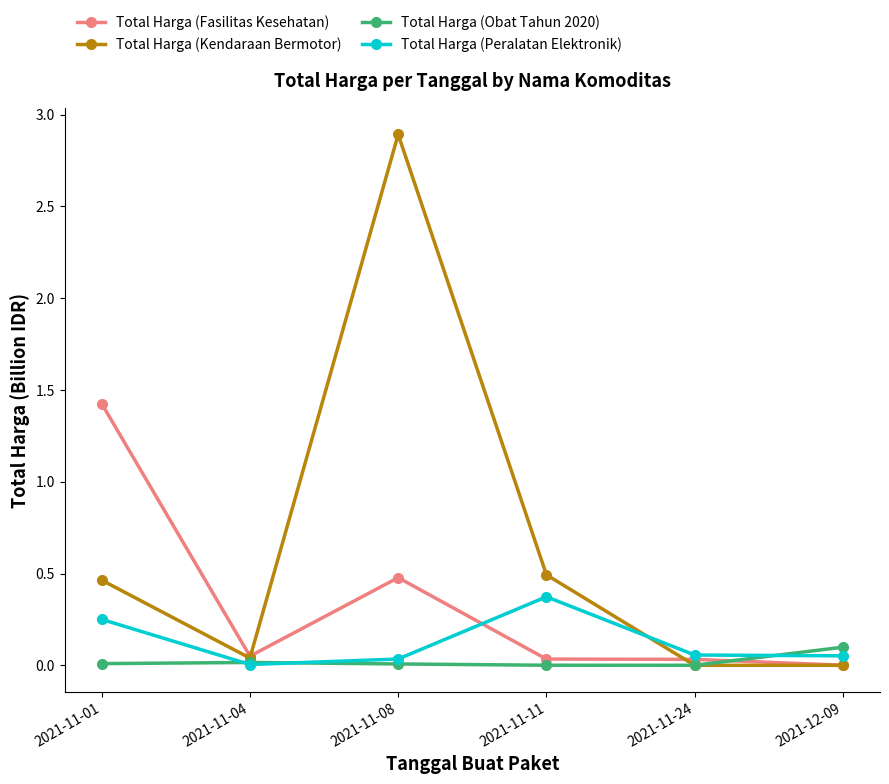

The Total Harga (Kendaraan Bermotor) series shows 0.0 at 2021-12-09. True or false?

True